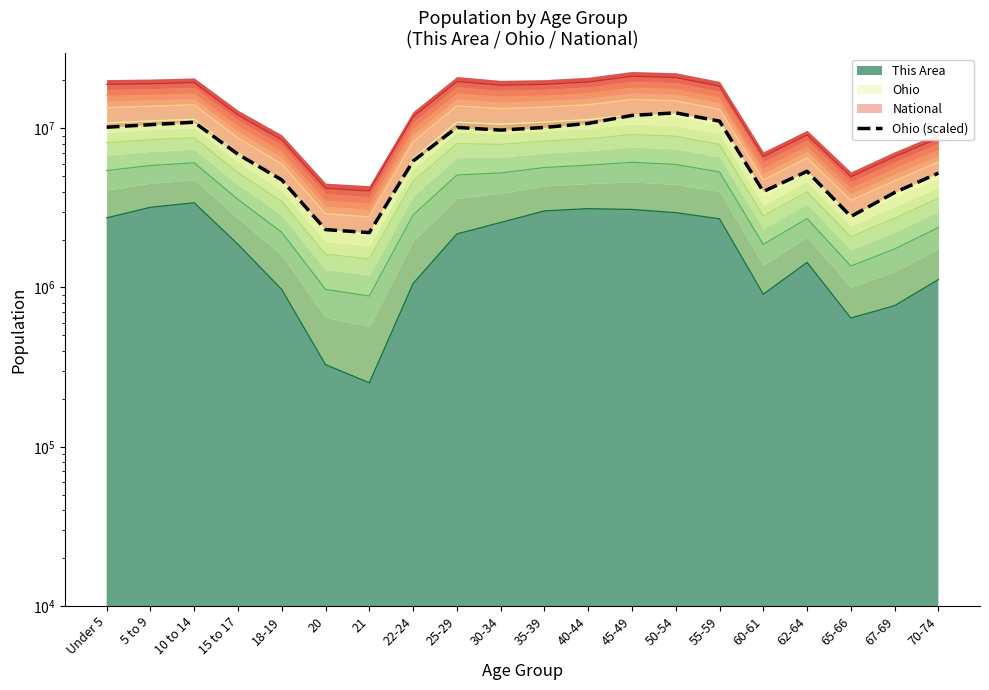

True or false: the data has more than 0 interior local peaks.

True